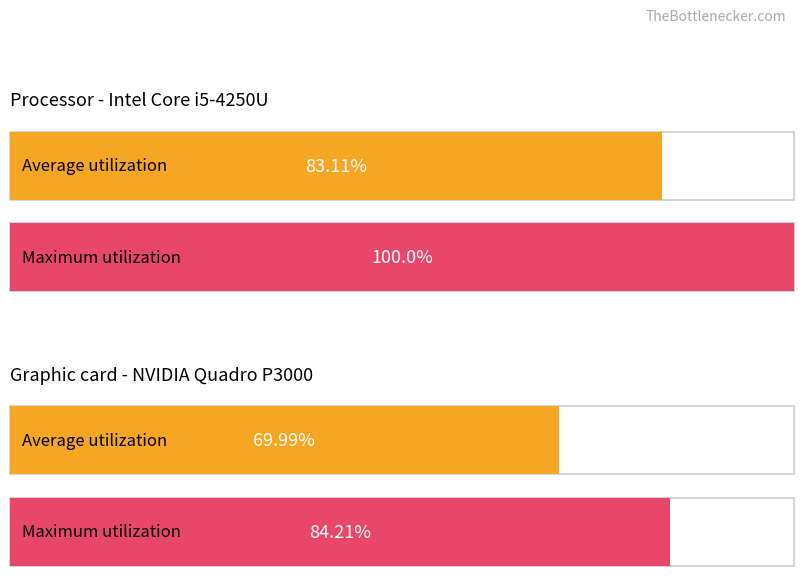

How many bars are there in each group?

2